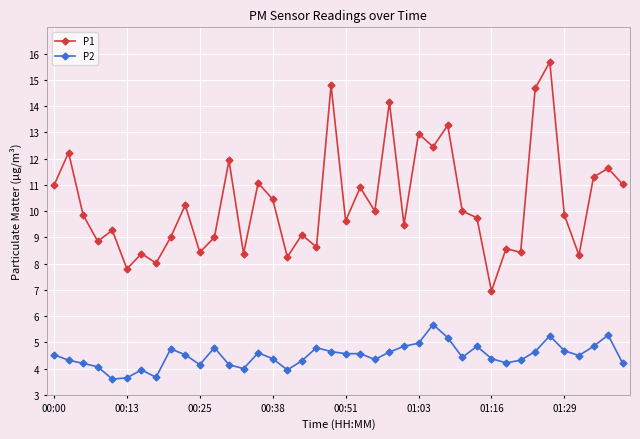

What is the sum of all P2 values?

179.5